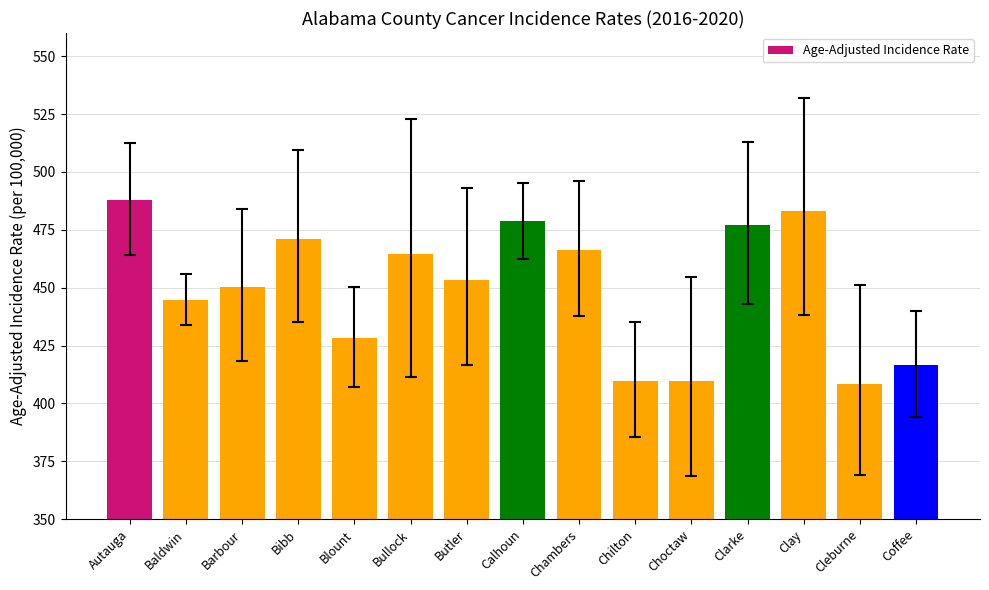

Which has a higher value, Clarke or Bullock?

Clarke